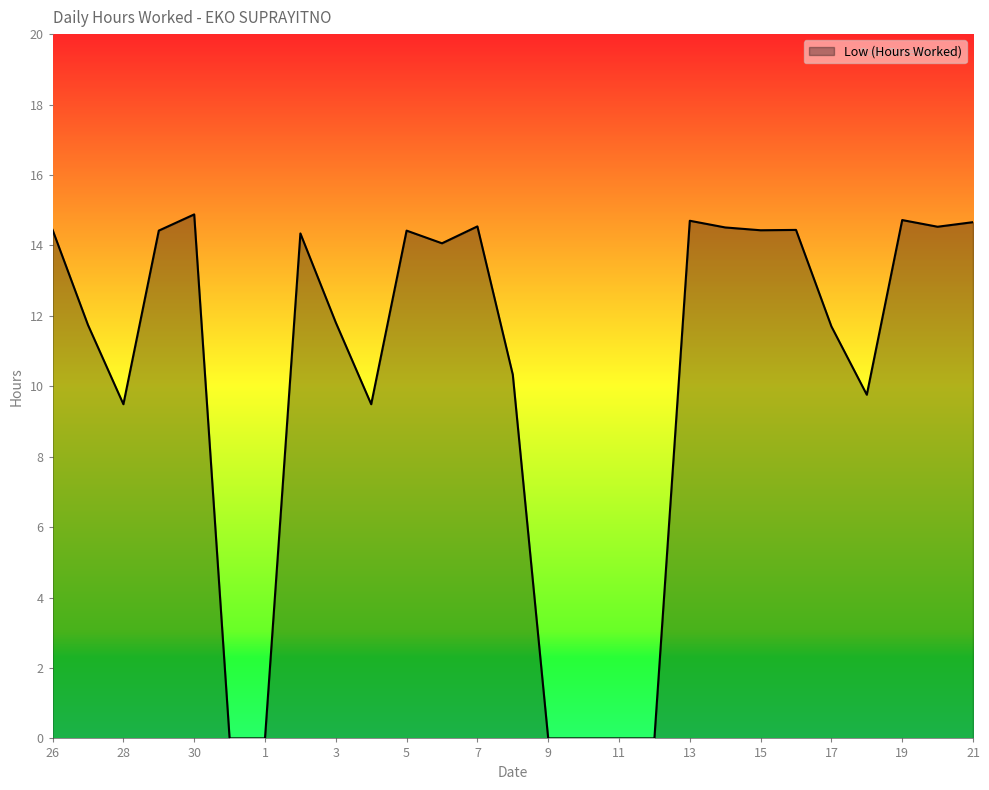

What is the difference between the maximum and minimum values?

14.9